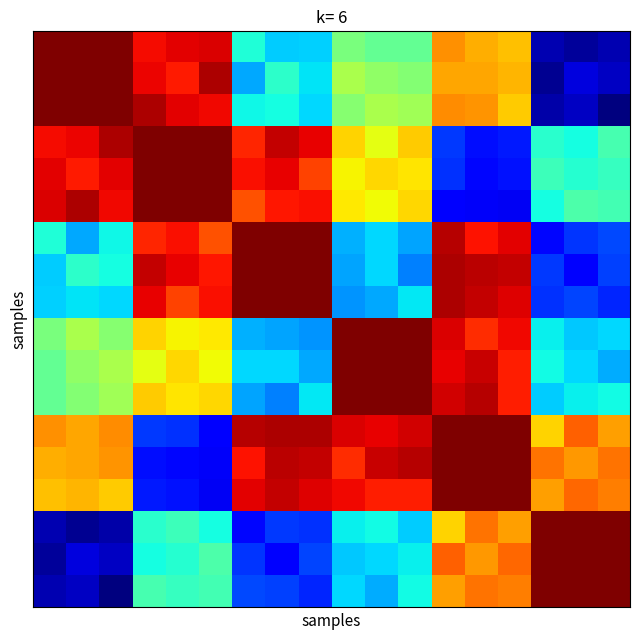

At which category is the sum across all series the highest?

12